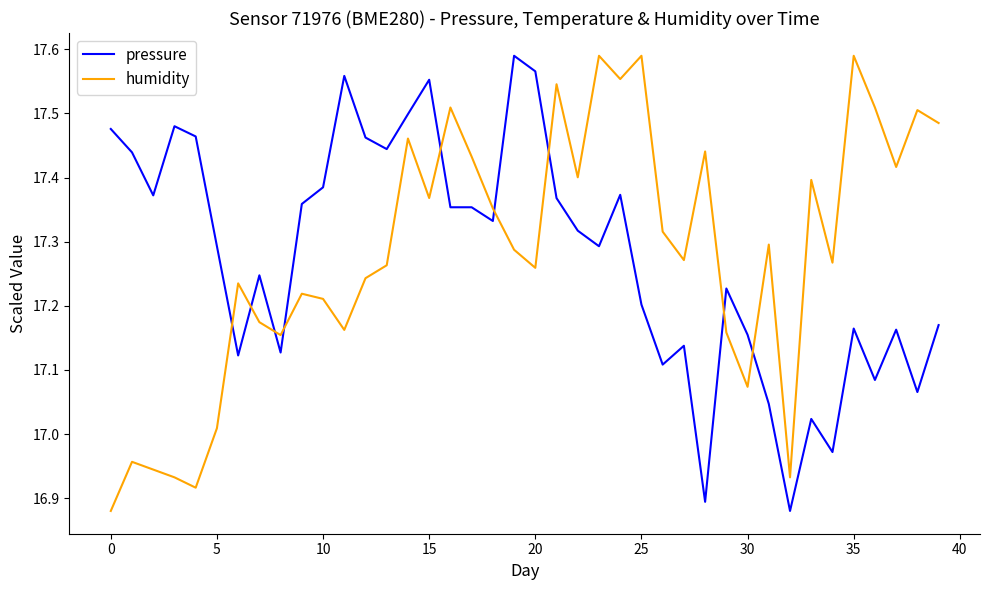

True or false: pressure and humidity cross at least once.

True